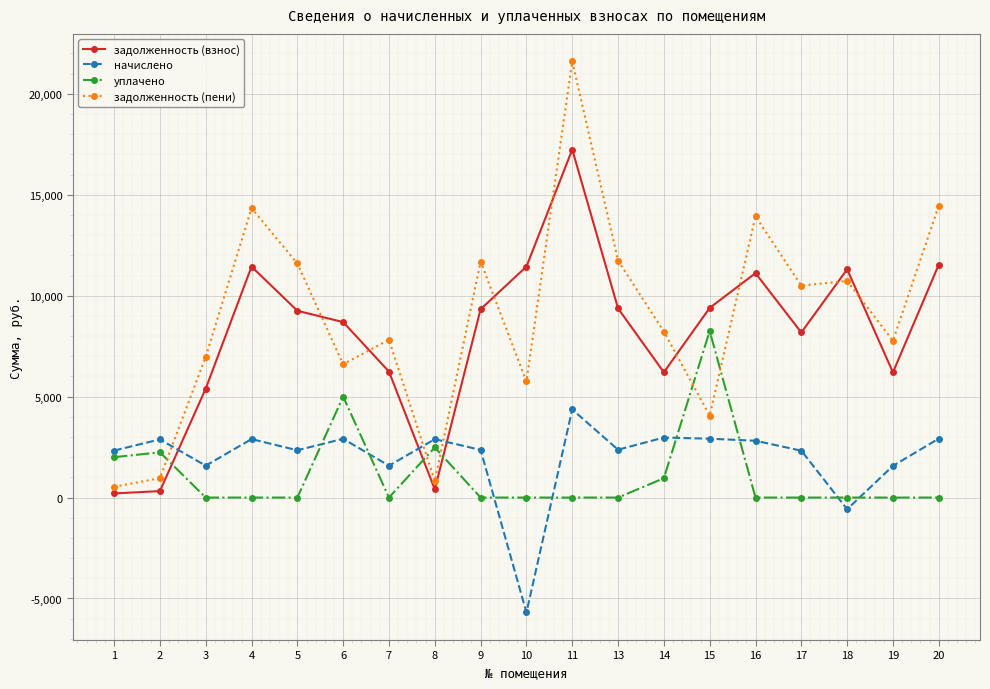

What is the sum of the задолженность (пени) values at 20 and 3?

21434.6